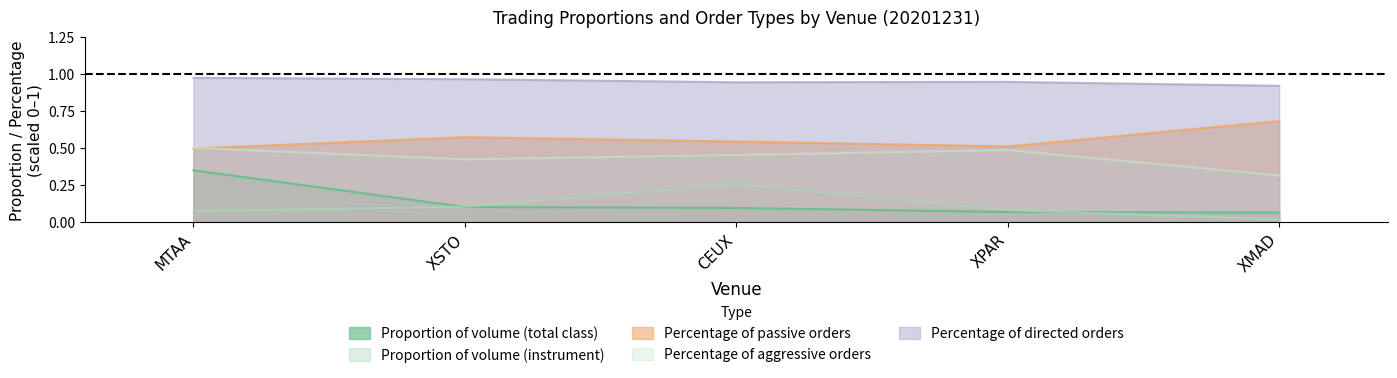

What is the label of the 1st point from the right?

XMAD